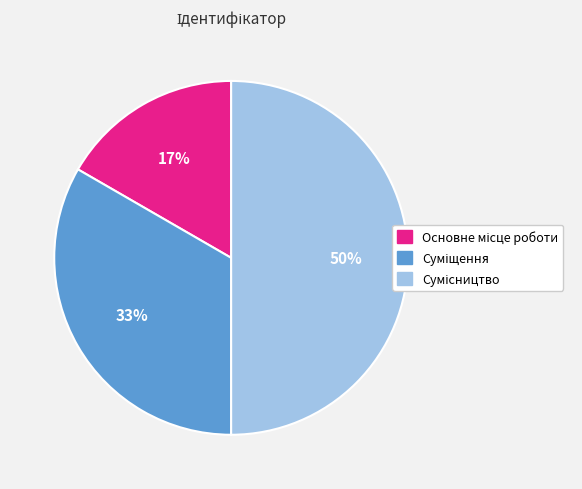

To the nearest percent, what is the average slice percentage?

33%